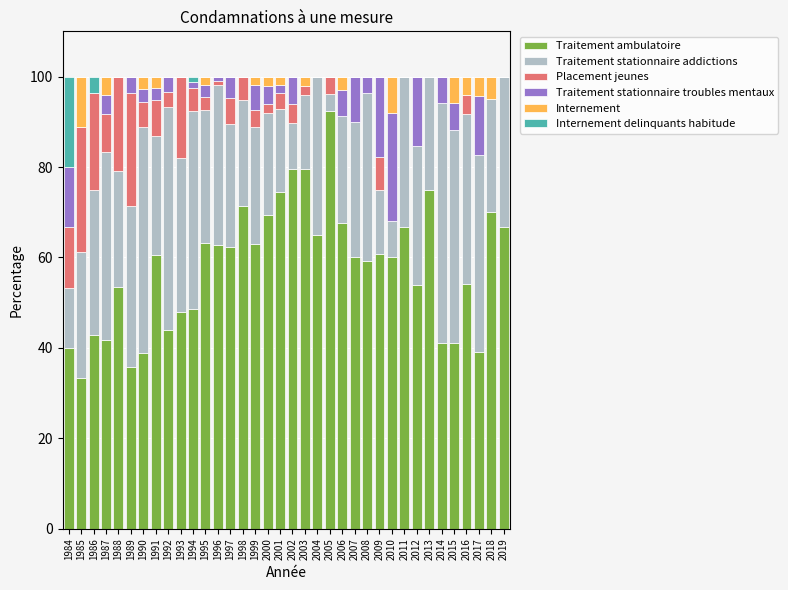

Which category has the highest value in the Traitement ambulatoire series?

2005